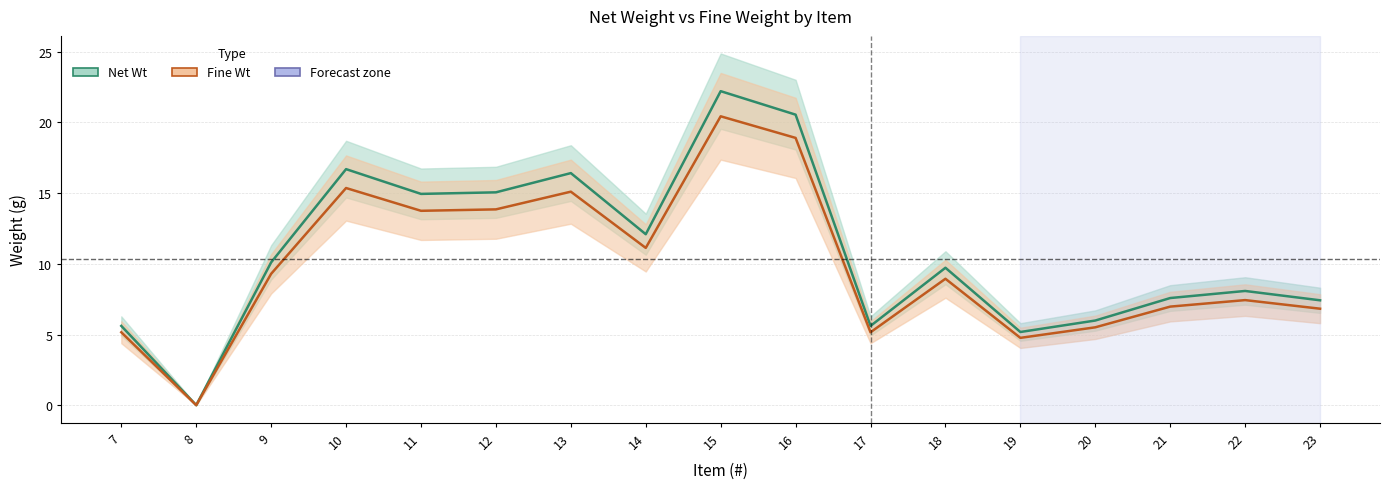

How many categories are shown in the chart?

17